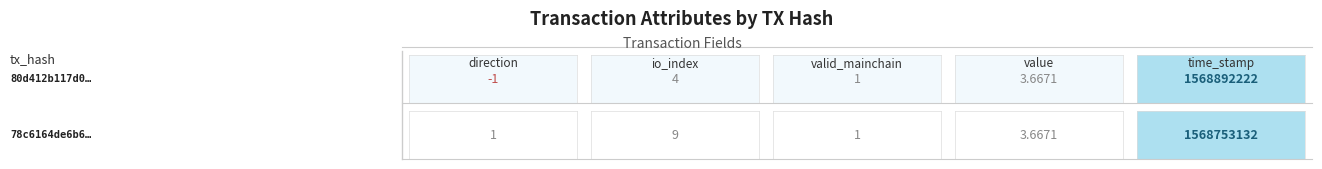

Where is 80d412b117d0ef871de8f5d4598e57b9d6318db nearest to the value 784446110?

1